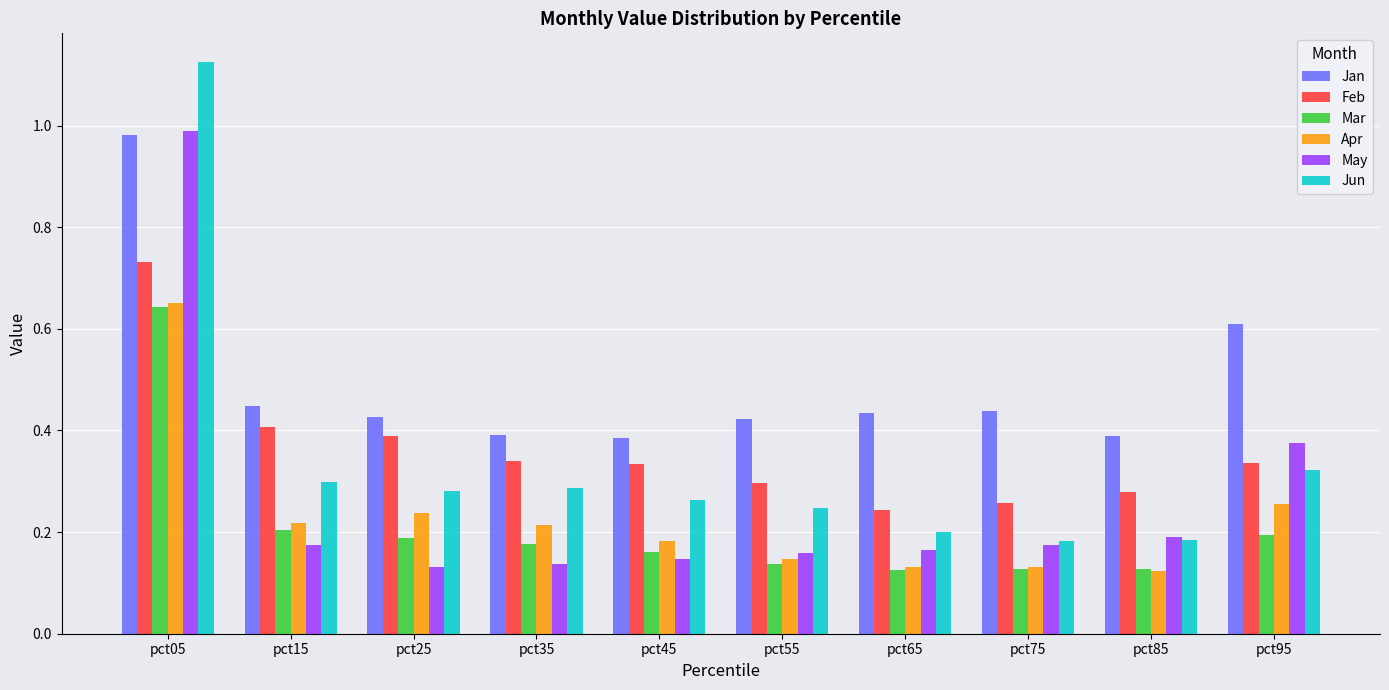

At which category is the sum across all series the highest?

pct05